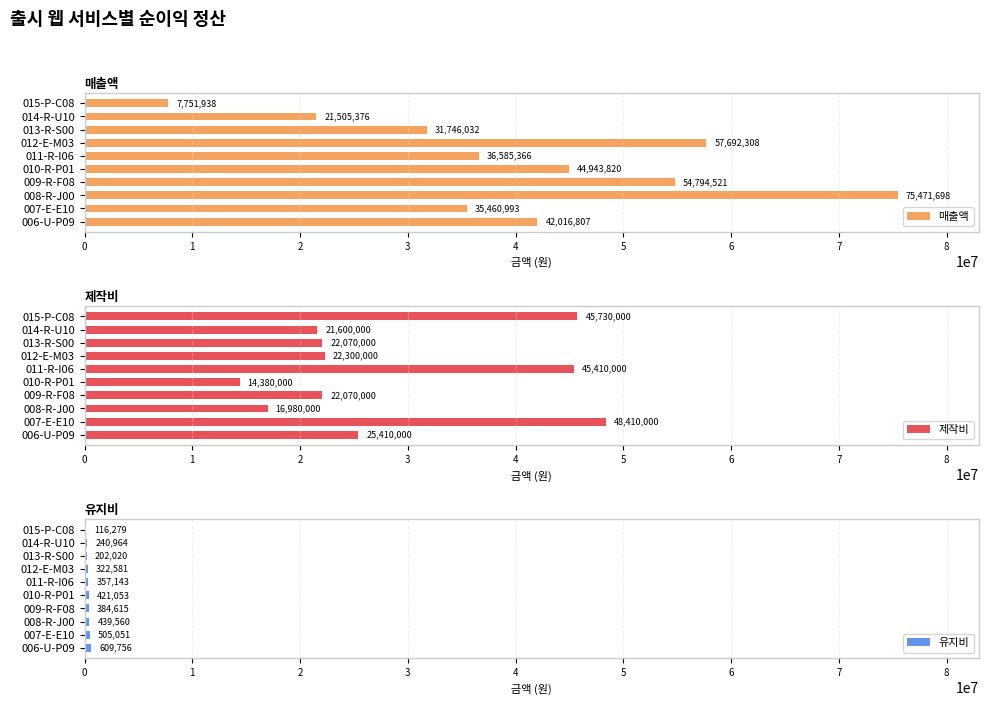

What is the difference between the maximum and minimum values in the 유지비 series?

493477